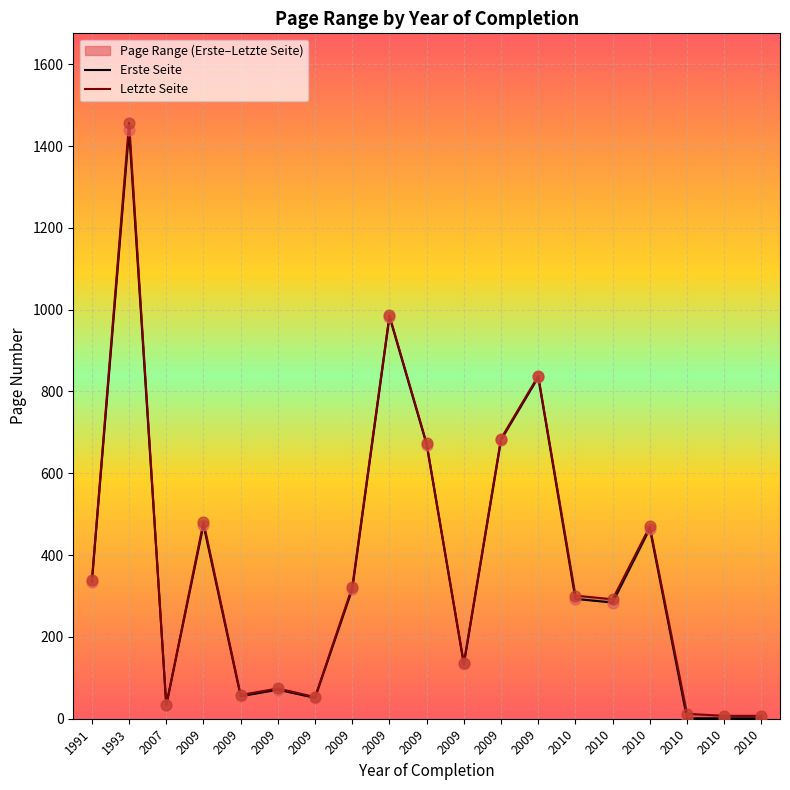

Which series reaches the maximum Y coordinate?

Letzte Seite